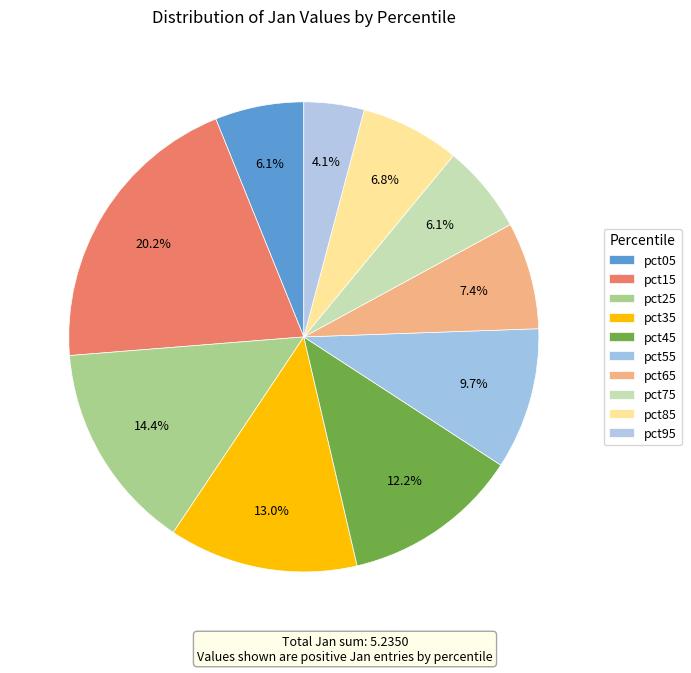

Count the number of slices in the pie.

10